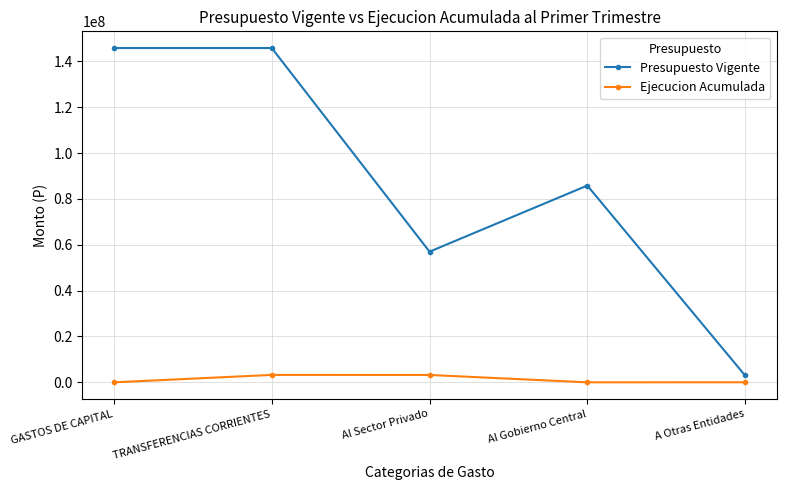

Is the value of Presupuesto Vigente at Al Sector Privado greater than the value of Ejecucion Acumulada at A Otras Entidades?

Yes